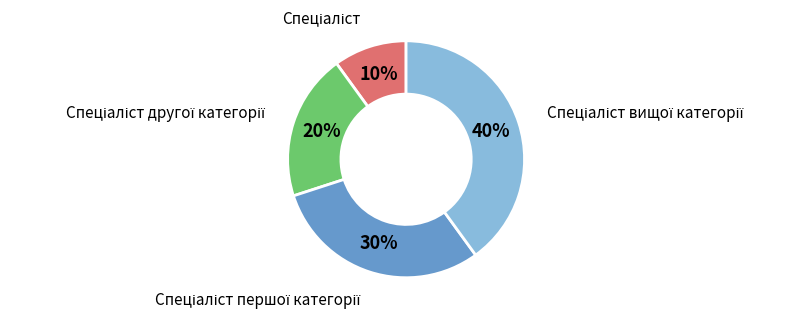

Is there a majority slice in this chart?

No